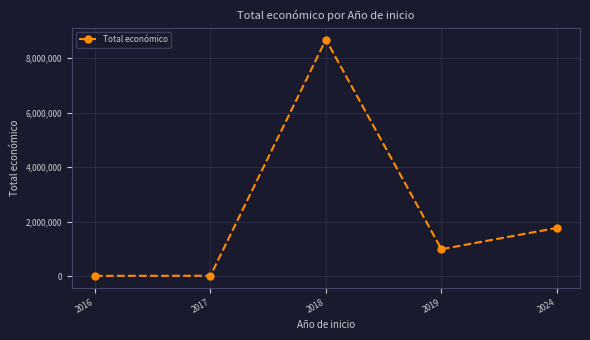

What is the sum of all values?

11475865